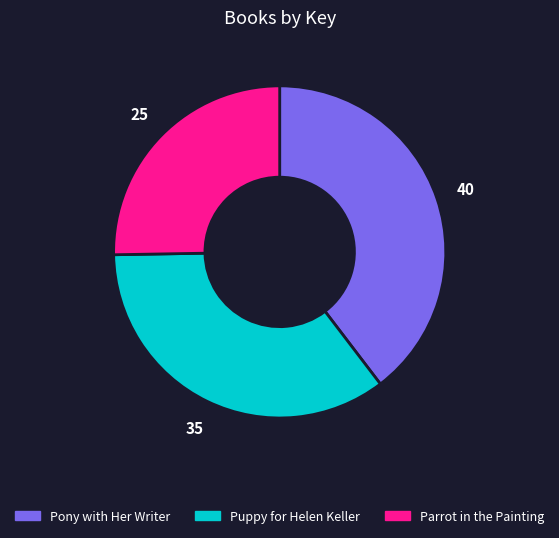

The Puppy for Helen Keller slice represents 29% of the pie. True or false?

False